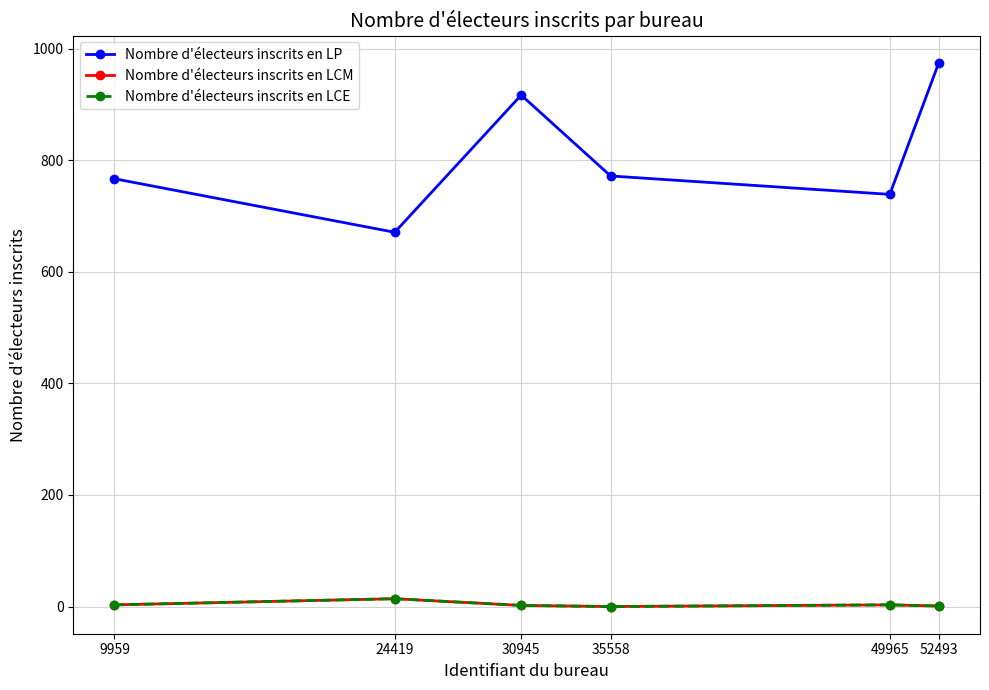

Is this an area chart (filled region under the line)?

No